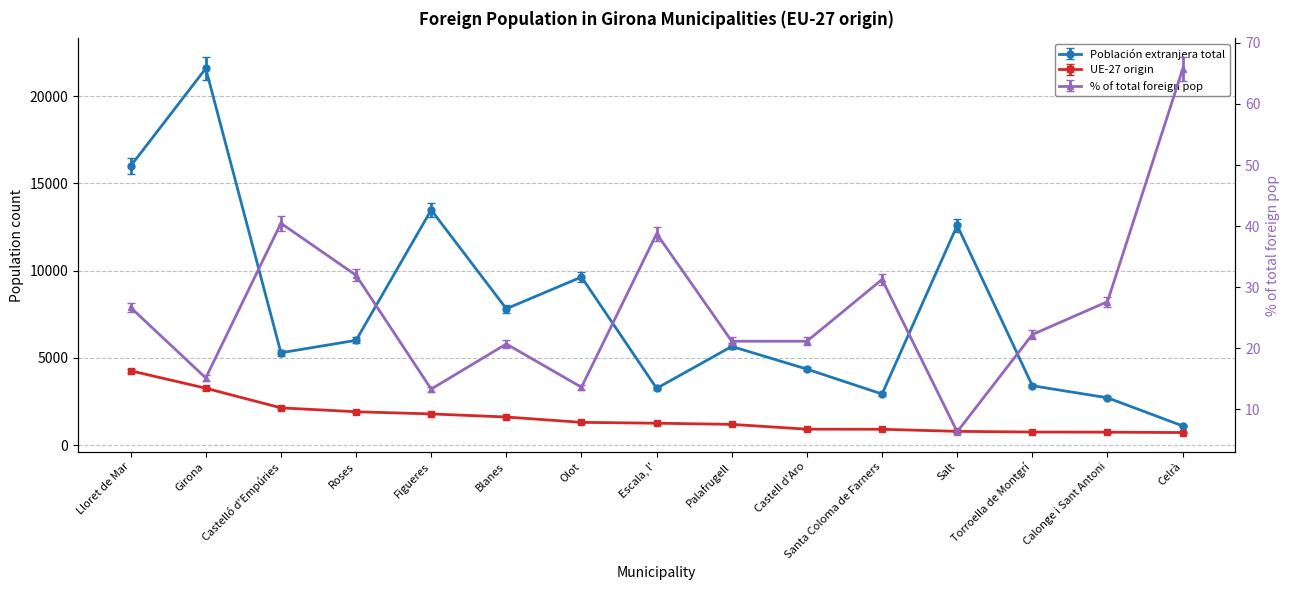

Rank the series by their maximum value, from highest to lowest.

Población extranjera total, UE-27 origin, % of total foreign pop